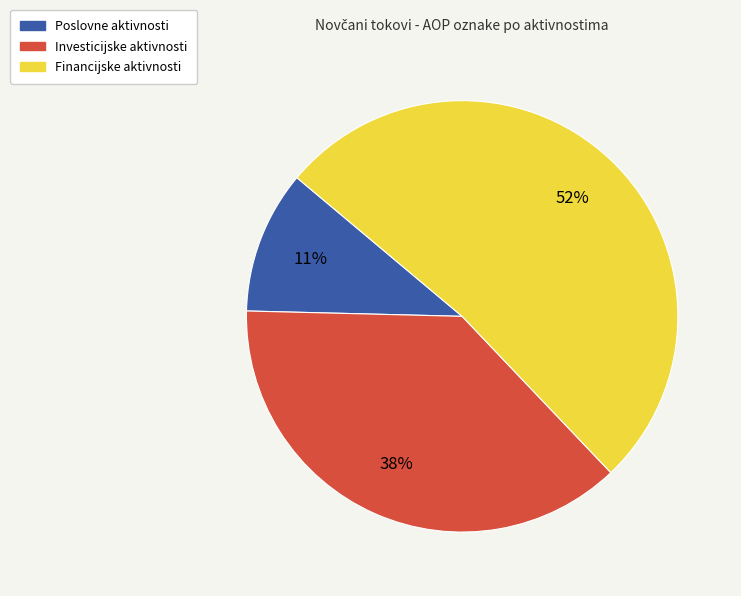

Is there any slice that represents more than half of the pie?

Yes